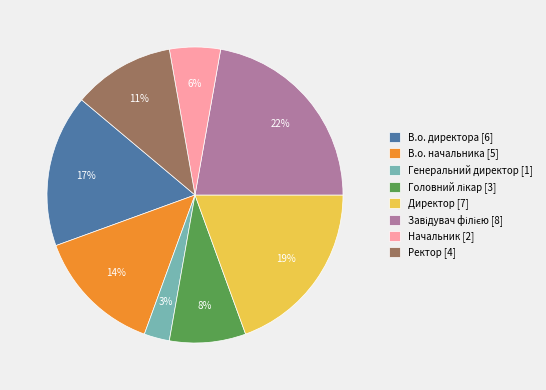

Do Генеральний директор and Начальник together represent more than half of the pie?

No